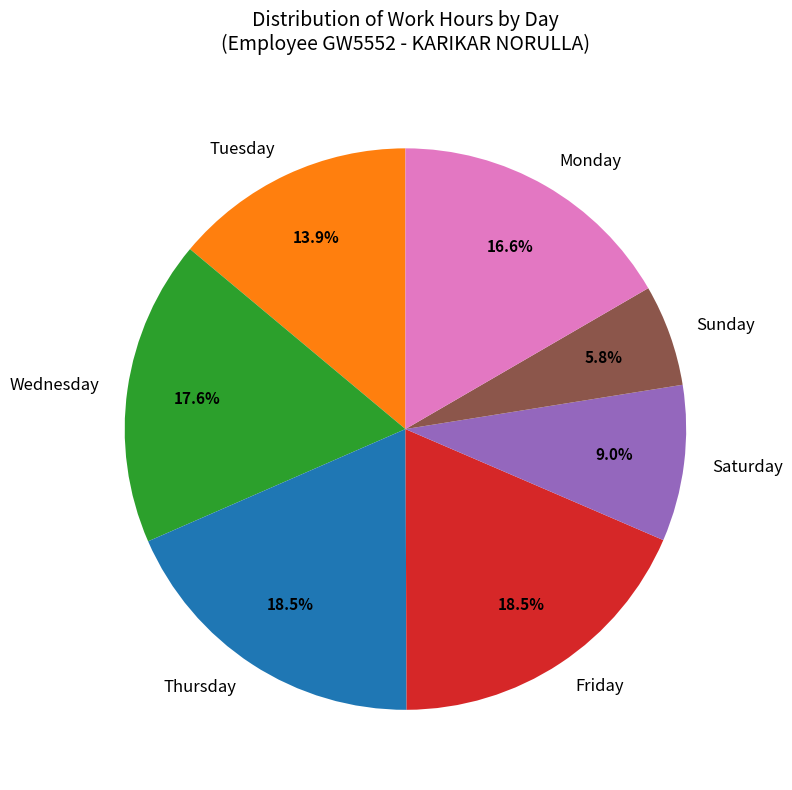

Is there a majority slice in this chart?

No